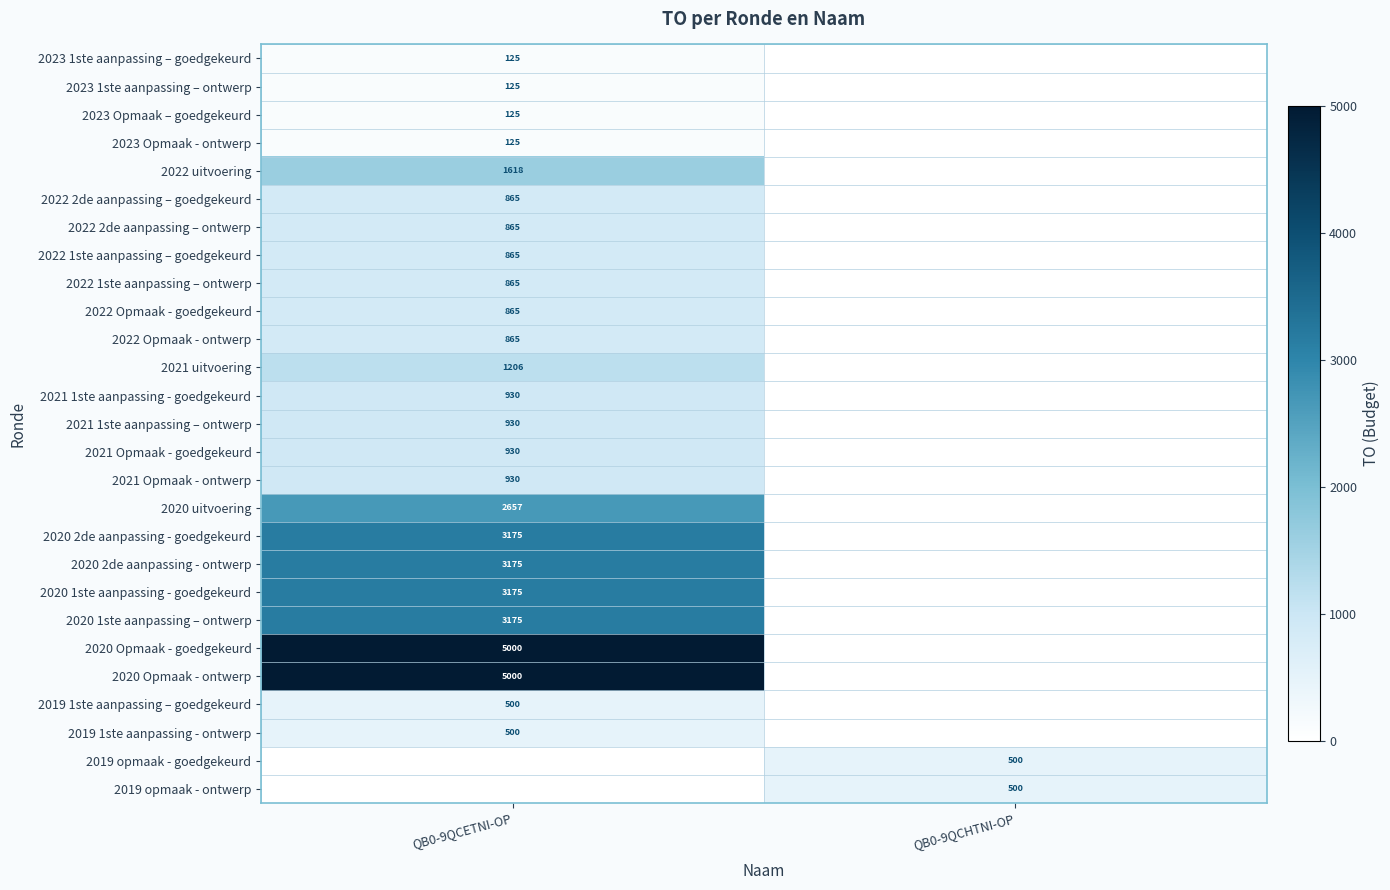

Is it true that 2022 2de aanpassing – goedgekeurd equals 865 at QB0-9QCETNI-OP?

True